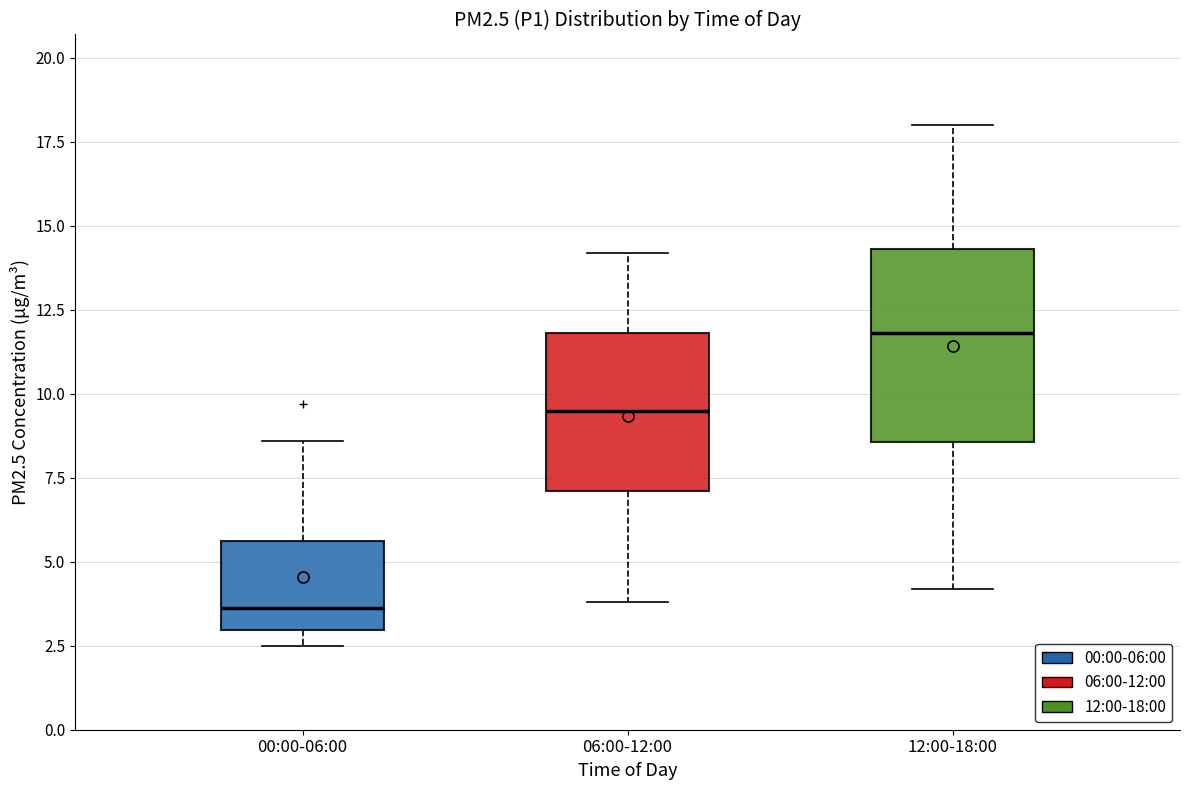

Reading left to right, transcribe this box plot: for each box, give where its median line is, the range the box spans, and where its two whiskers end, as read against the y-axis. The values are not printed on the chart, so give them approximately, as read against the axis.

00:00-06:00: median 3.5, box 3.0 to 5.5, whiskers 2.5 to 8.5
06:00-12:00: median 9.5, box 7.0 to 12.0, whiskers 4.0 to 14.0
12:00-18:00: median 12.0, box 8.5 to 14.5, whiskers 4.0 to 18.0